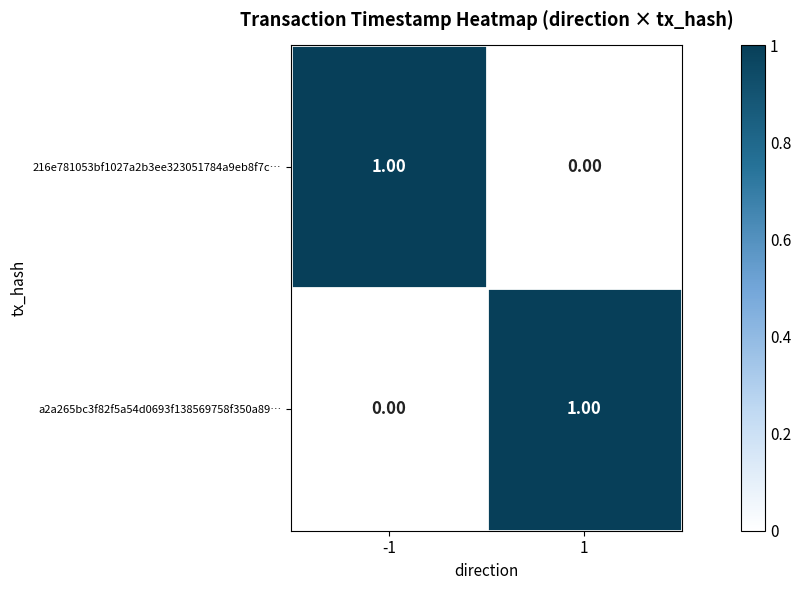

List the labels in order of a2a265bc3f82f5a54d0693f138569758f350a89… value, largest first.

1, -1